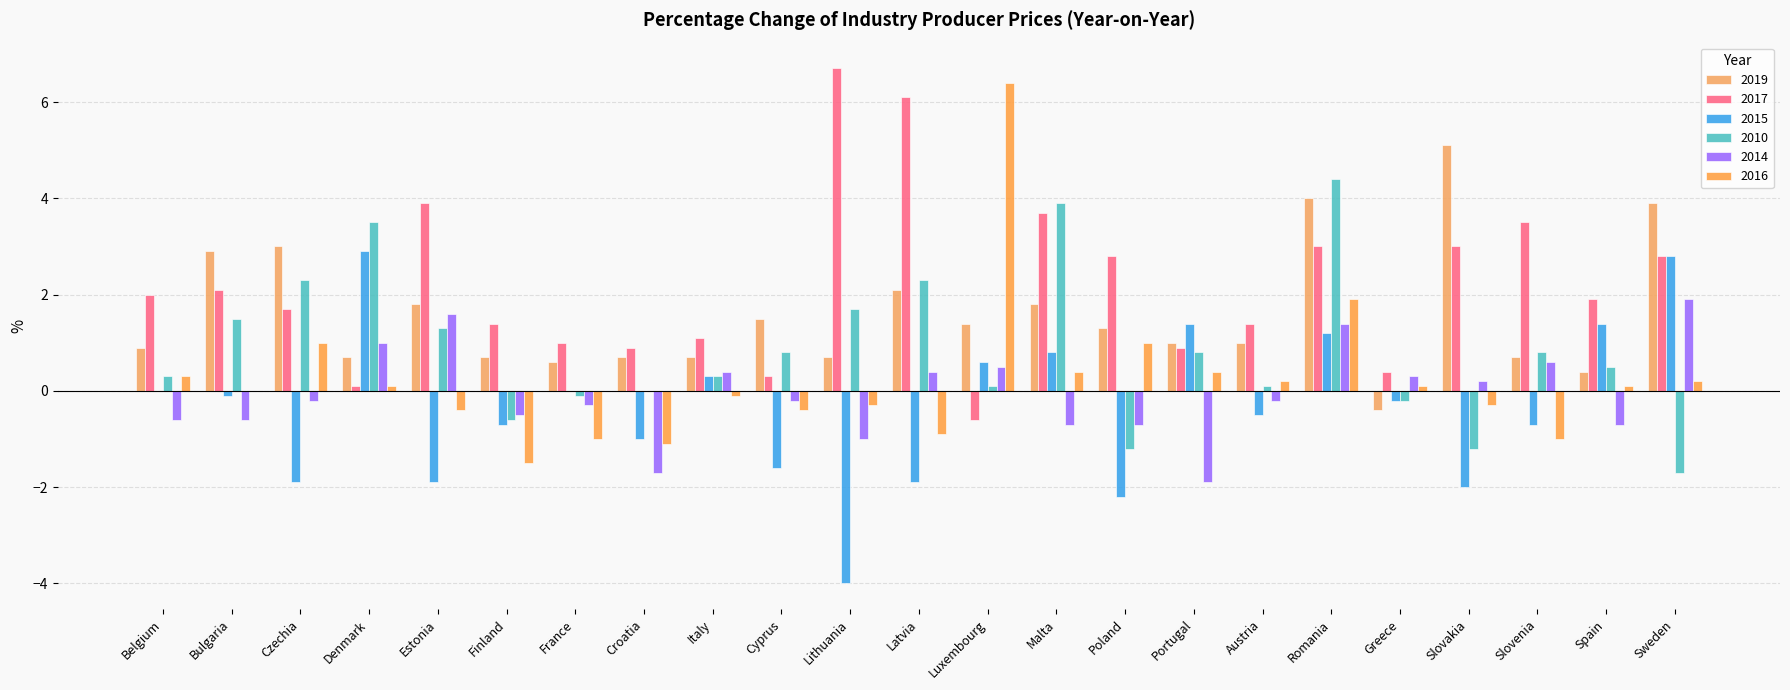

What is the maximum value for 2014?

1.9